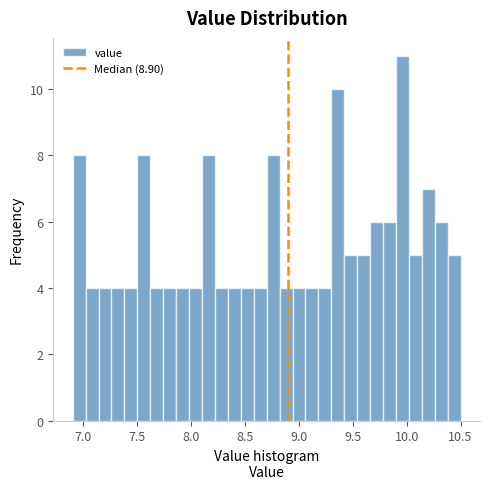

Read against the x-axis, roughly where is the centre of the tallest bar?

9.95